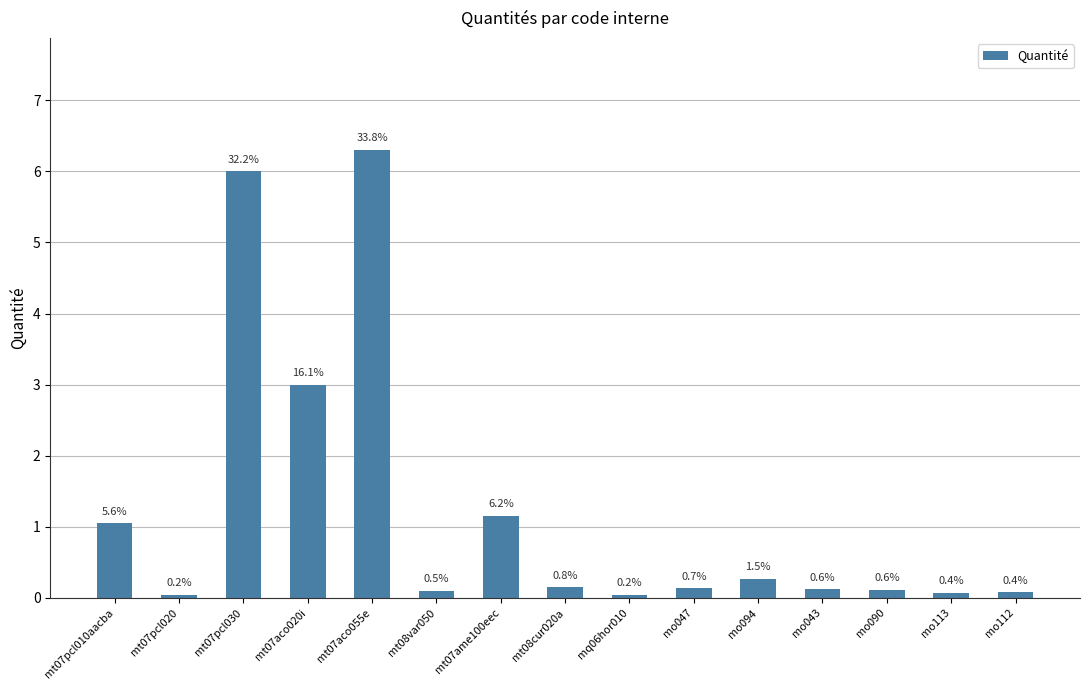

How many bars are there in total?

15